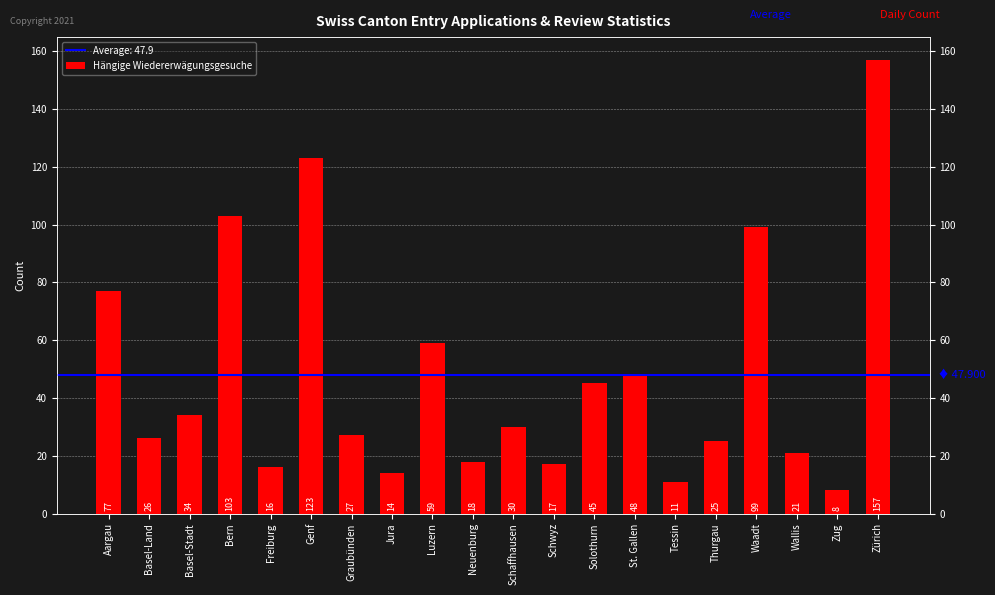

What is the label of the 3rd bar from the left?

Basel-Stadt